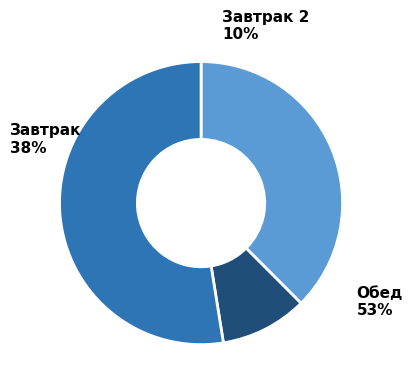

True or false: Обед accounts for 47% of the total.

False